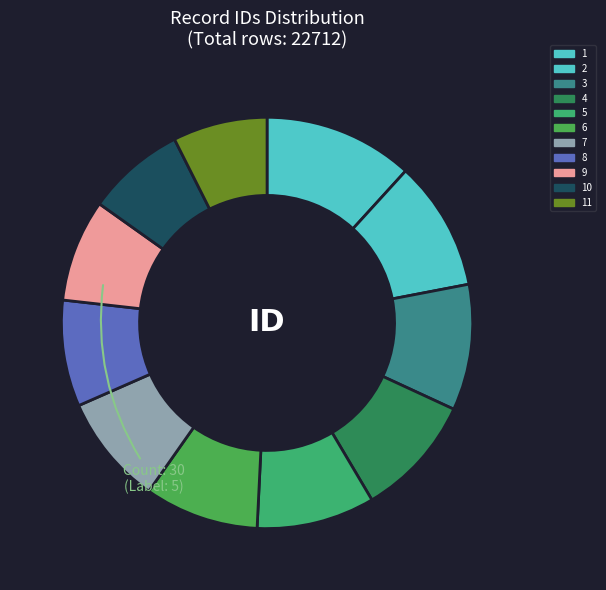

How many segments does this pie chart have?

11